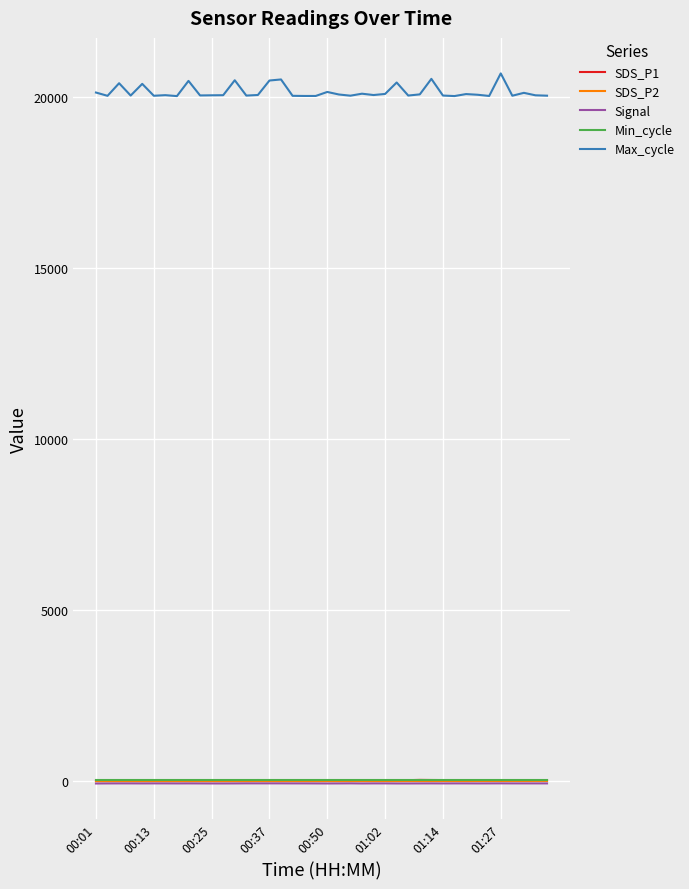

What is the lowest value of the Max_cycle series?

20013.0